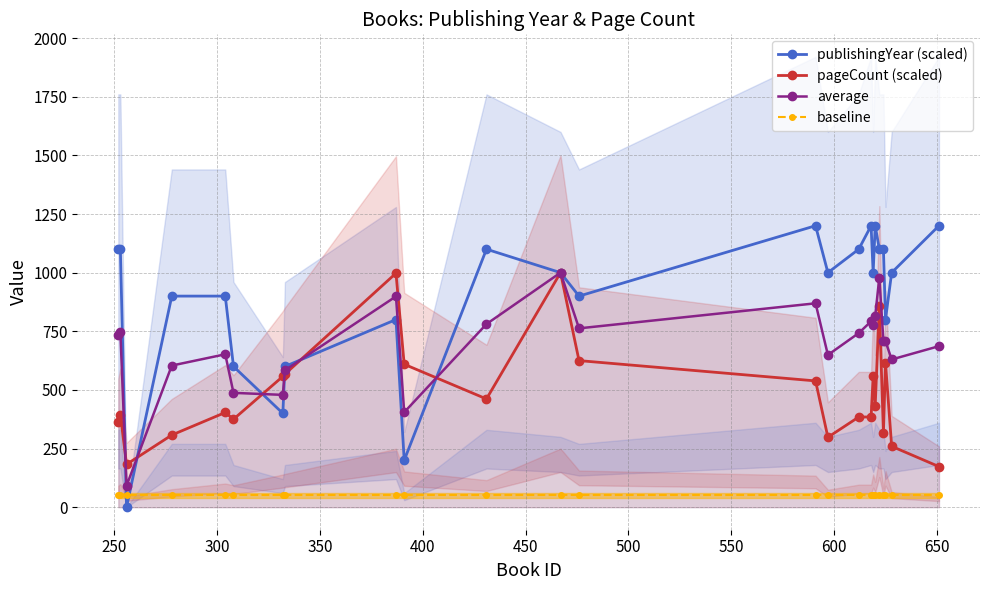

What is the value of the baseline point at the 3rd from the left?

50.0